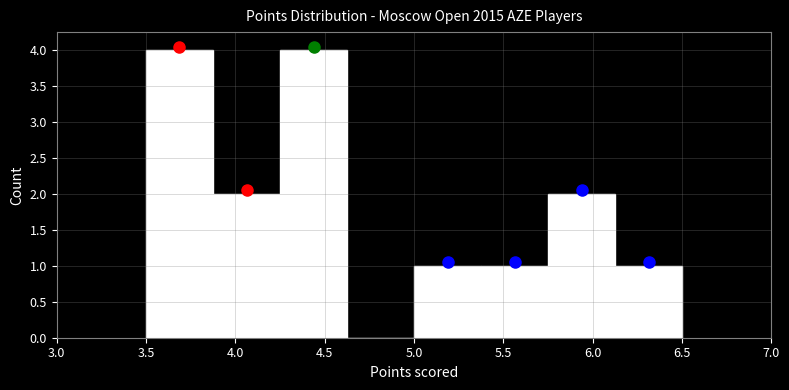

How tall is the bar that spans 3.500 to 3.875 on the x-axis? Neither the bar edges nor the heights are printed on the chart, so give them approximately, as read against the axes.

4